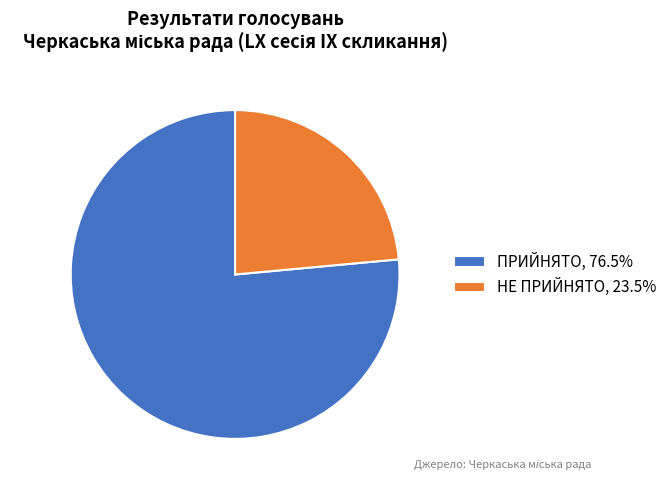

Rank the categories by value from lowest to highest.

НЕ ПРИЙНЯТО, ПРИЙНЯТО